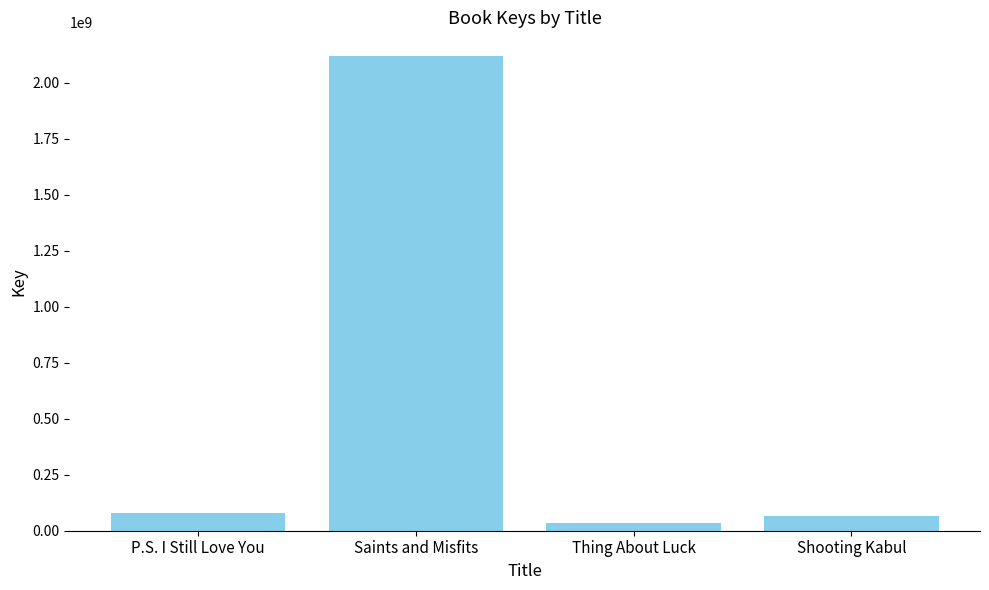

What is the label of the 4th bar from the right?

P.S. I Still Love You